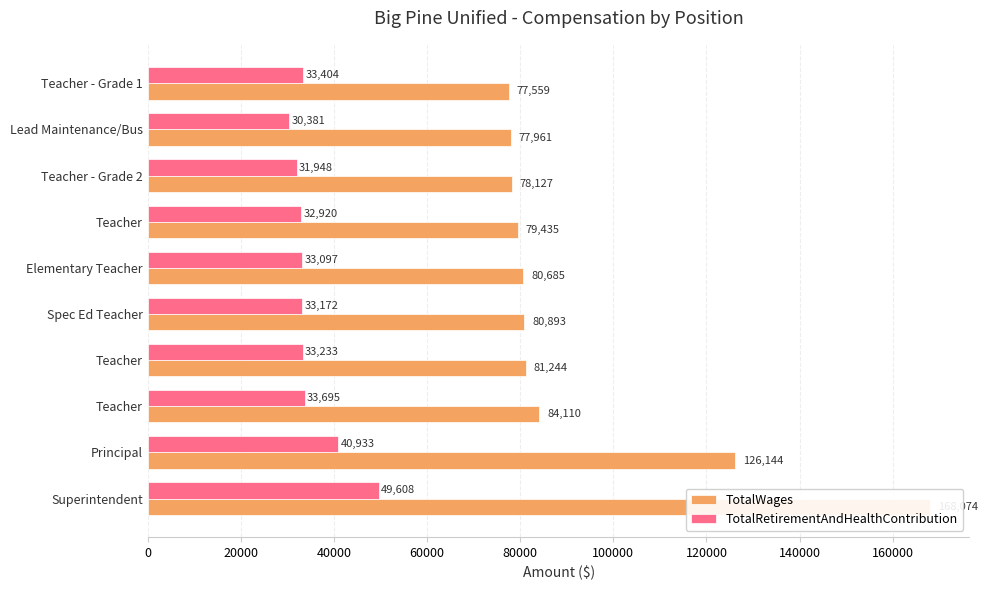

What is the smallest value displayed?

30381